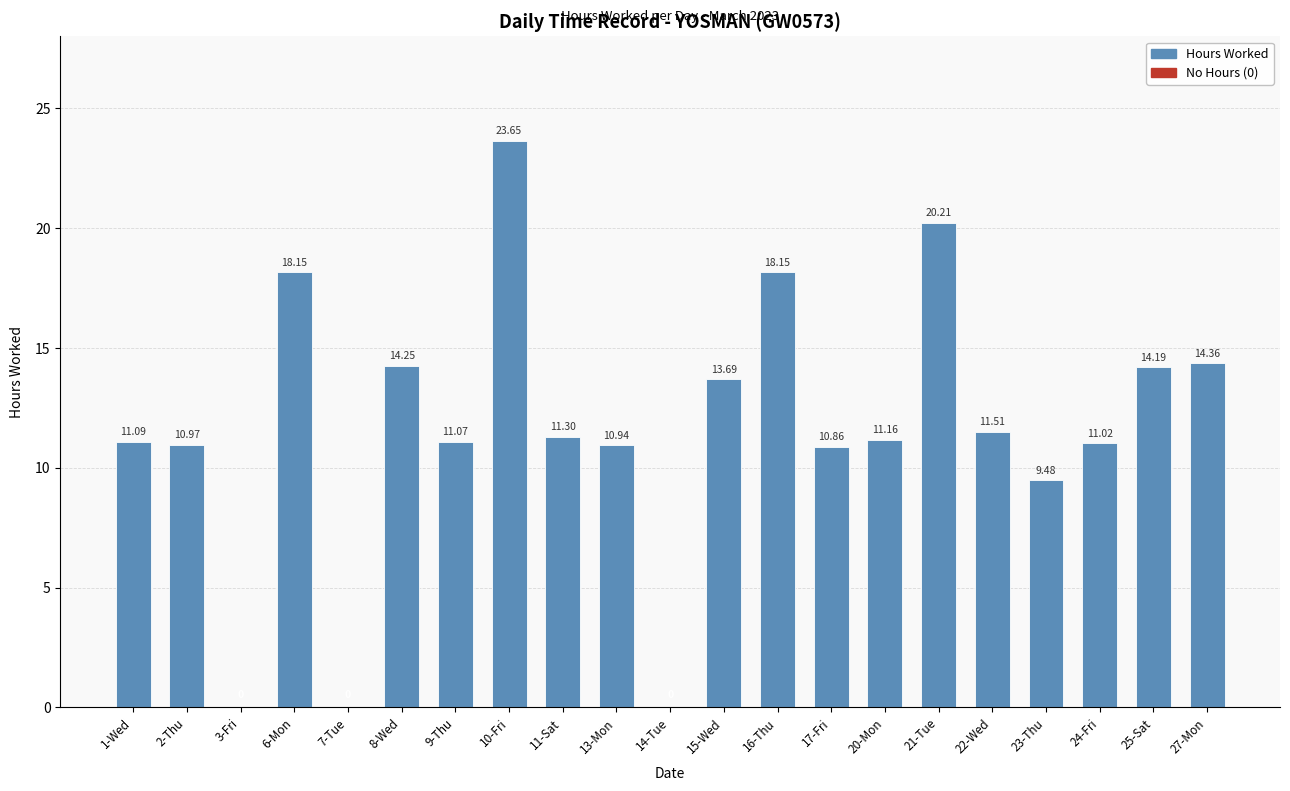

Does the chart contain stacked bars?

No